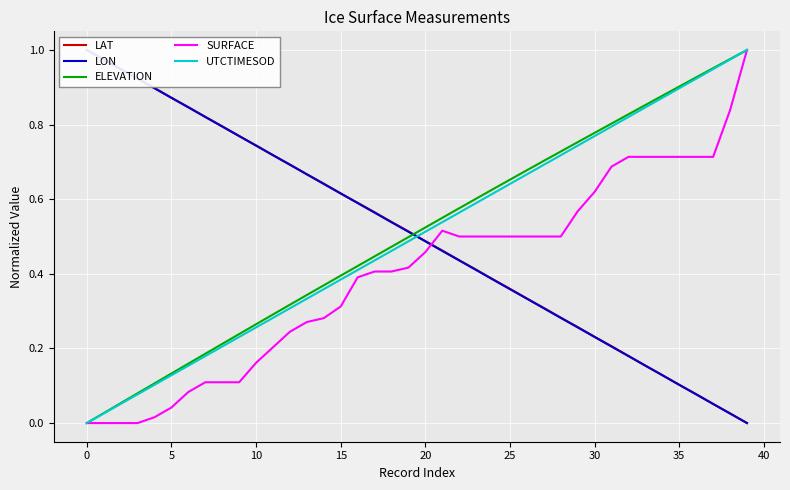

At how many categories does at least one series exceed 0?

40